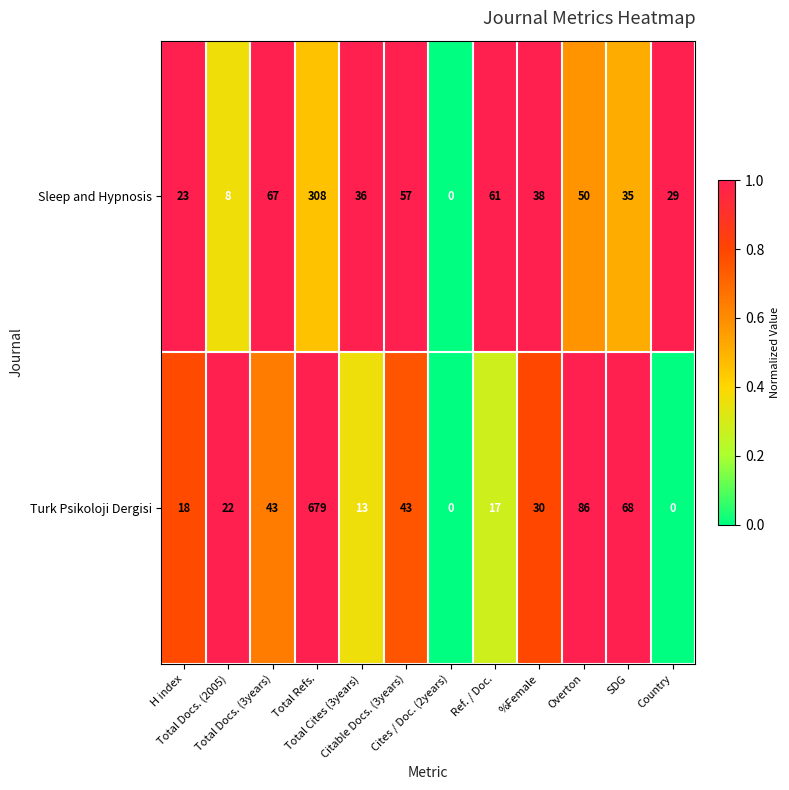

What is the maximum value shown in the chart?

679